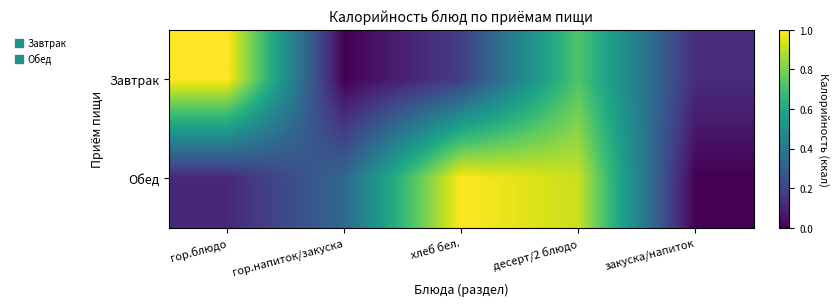

Reading left to right, what are all the values shown in this chart?

Завтрак: гор.блюдо=1.0	гор.напиток/закуска=0.0	хлеб бел.=0.2	десерт/2 блюдо=0.7	закуска/напиток=0.1
Обед: гор.блюдо=0.1	гор.напиток/закуска=0.3	хлеб бел.=1.0	десерт/2 блюдо=0.9	закуска/напиток=0.0